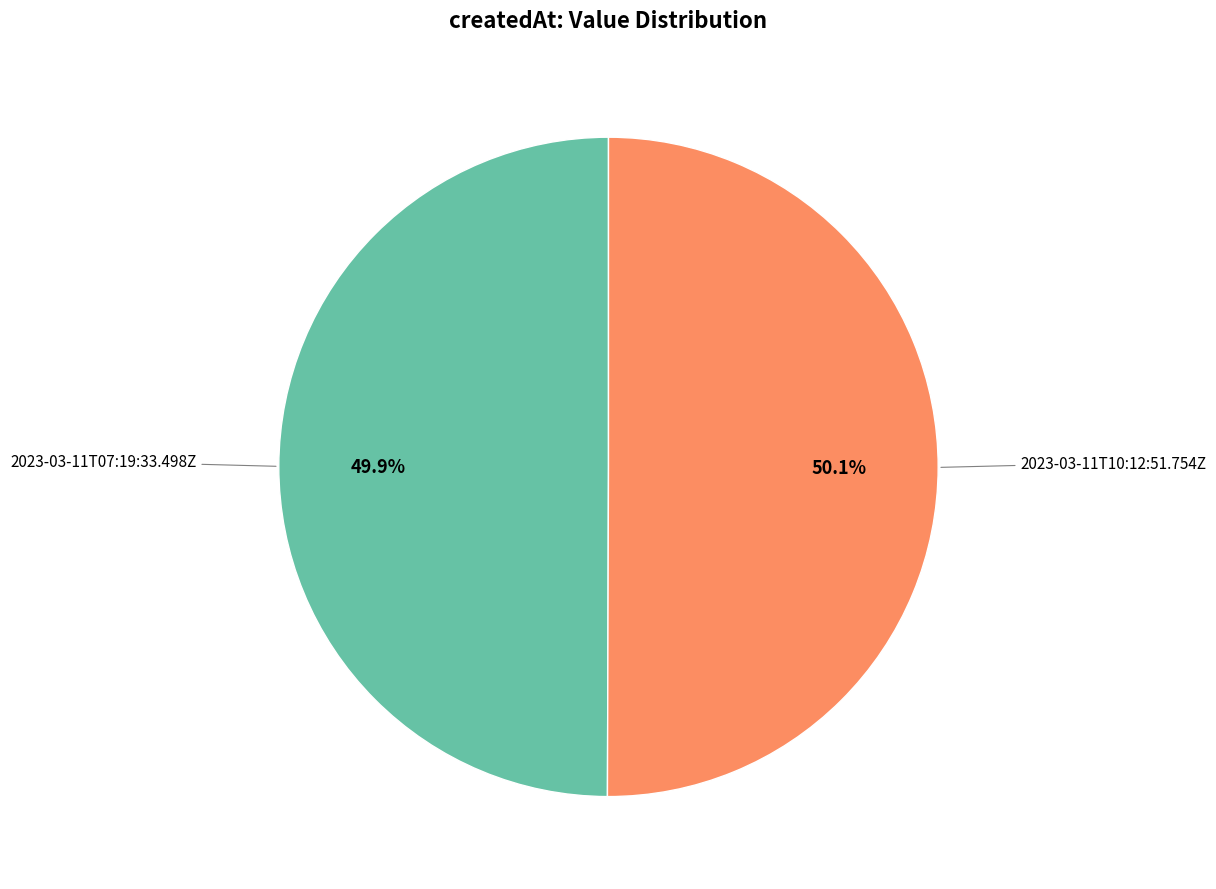

Is there any slice that represents more than half of the pie?

Yes